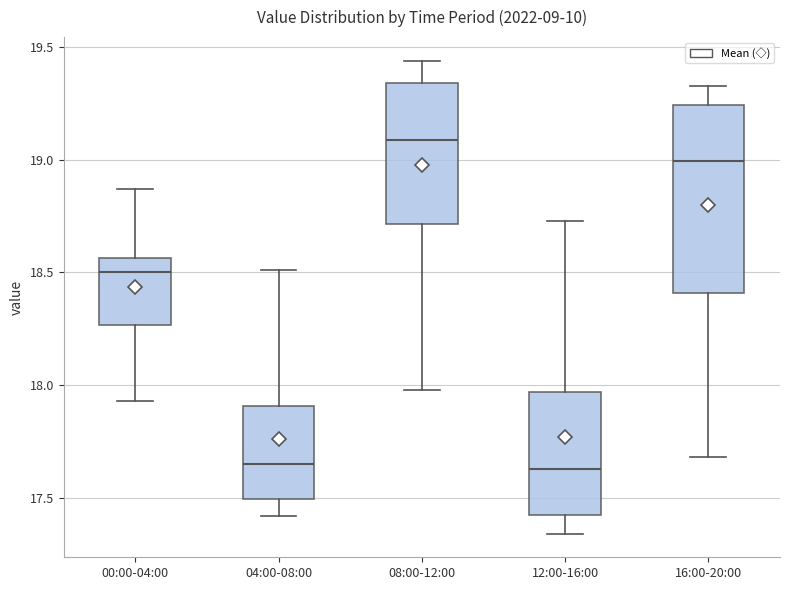

Which box's median line is the highest?

08:00-12:00